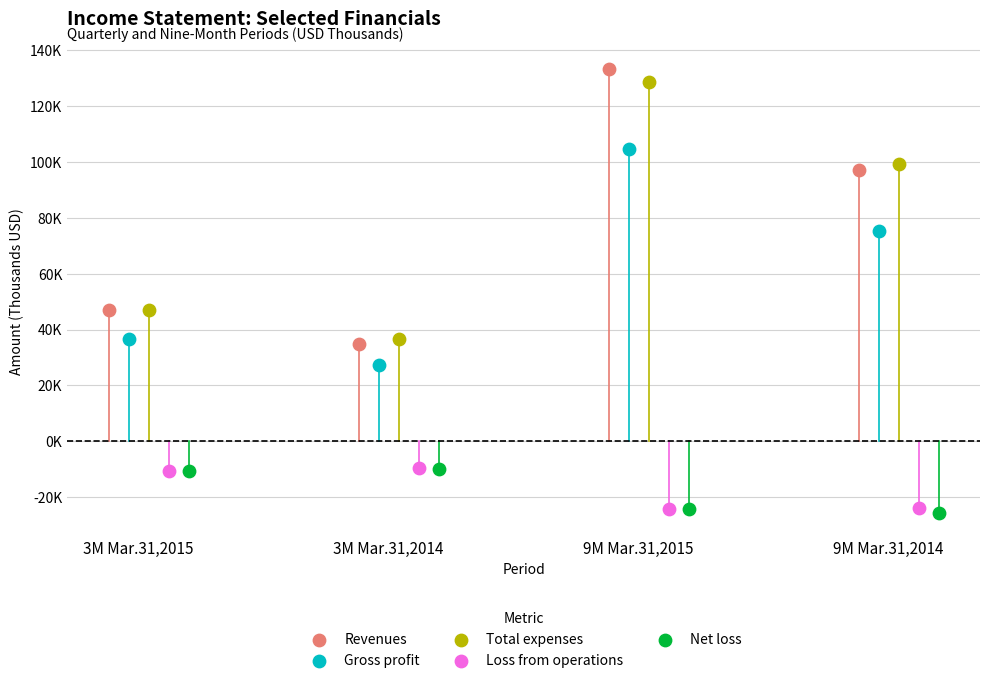

What are all the series names shown in the legend?

Revenues, Gross profit, Total expenses, Loss from operations, Net loss